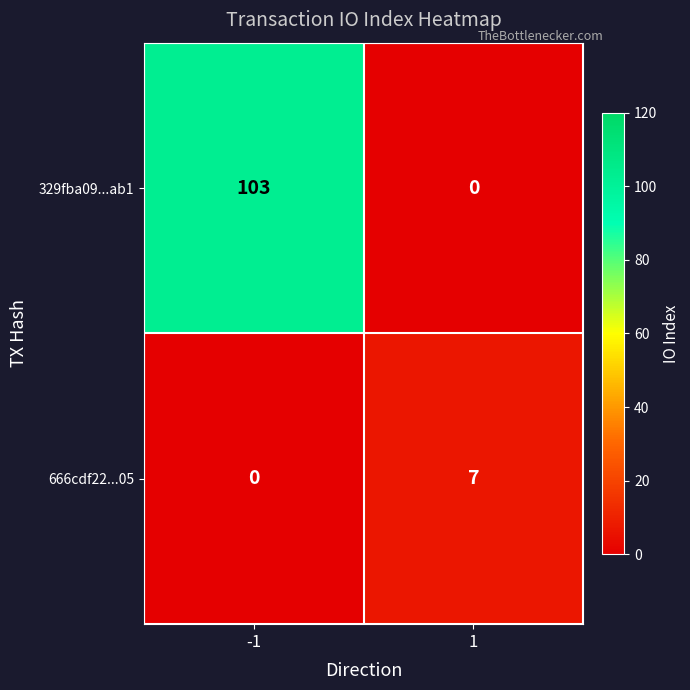

What is the spread (max minus min) of values at -1?

103